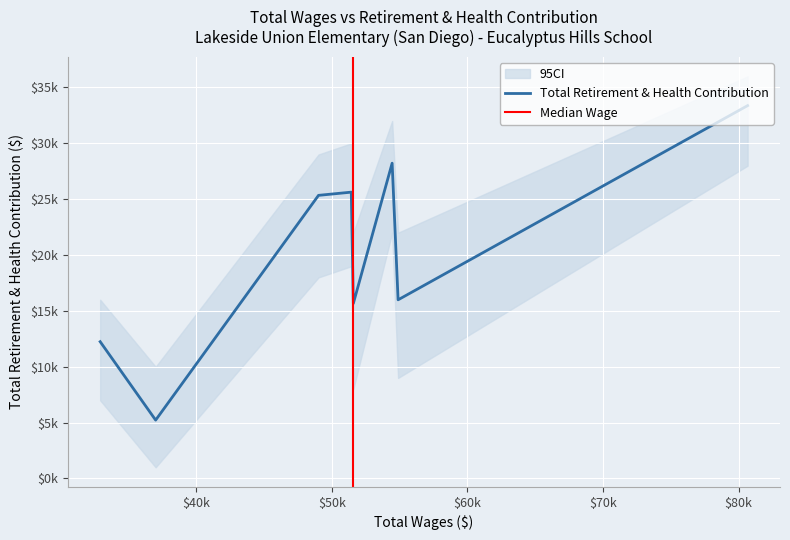

How many points are higher than both their immediate neighbors (excluding endpoints)?

2